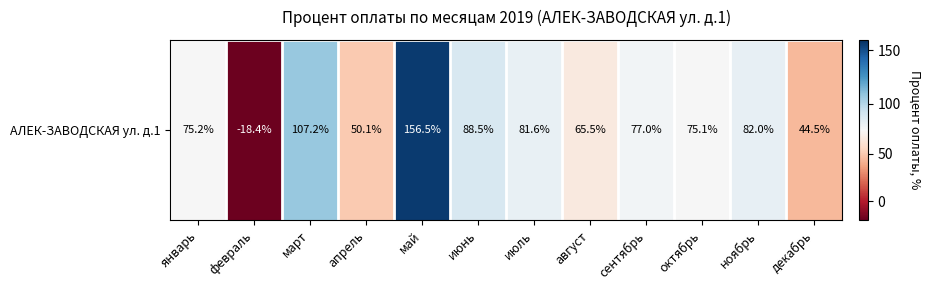

List the labels in order of value, smallest first.

февраль, декабрь, апрель, август, октябрь, январь, сентябрь, июль, ноябрь, июнь, март, май